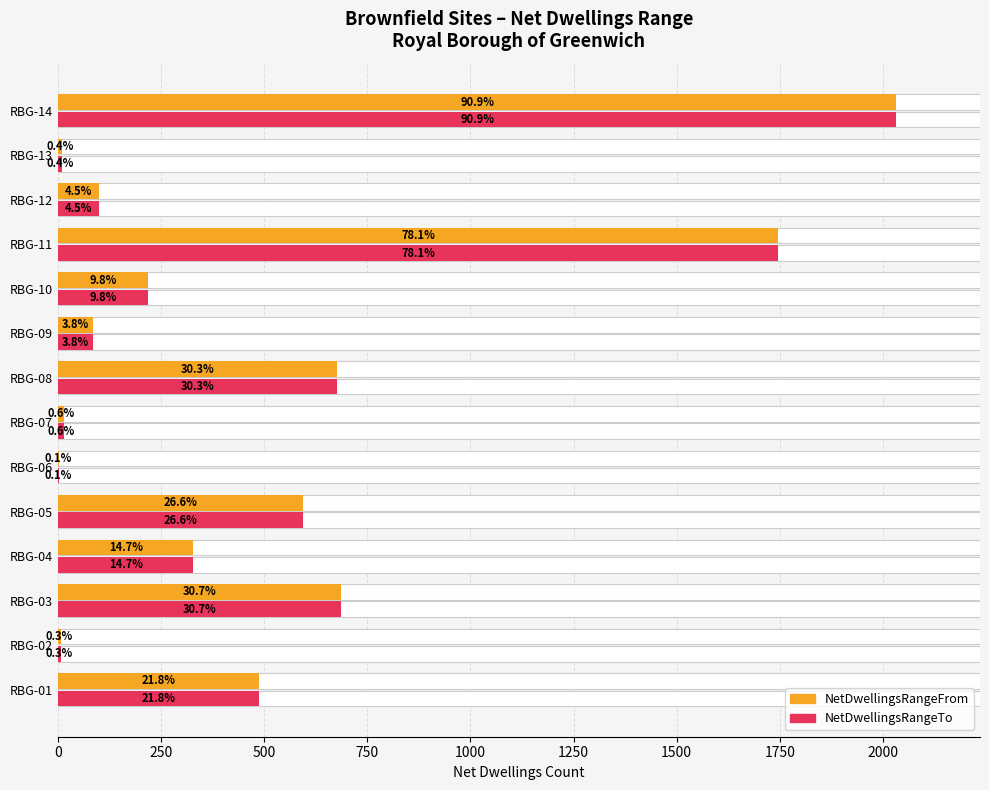

Does the chart contain stacked bars?

No